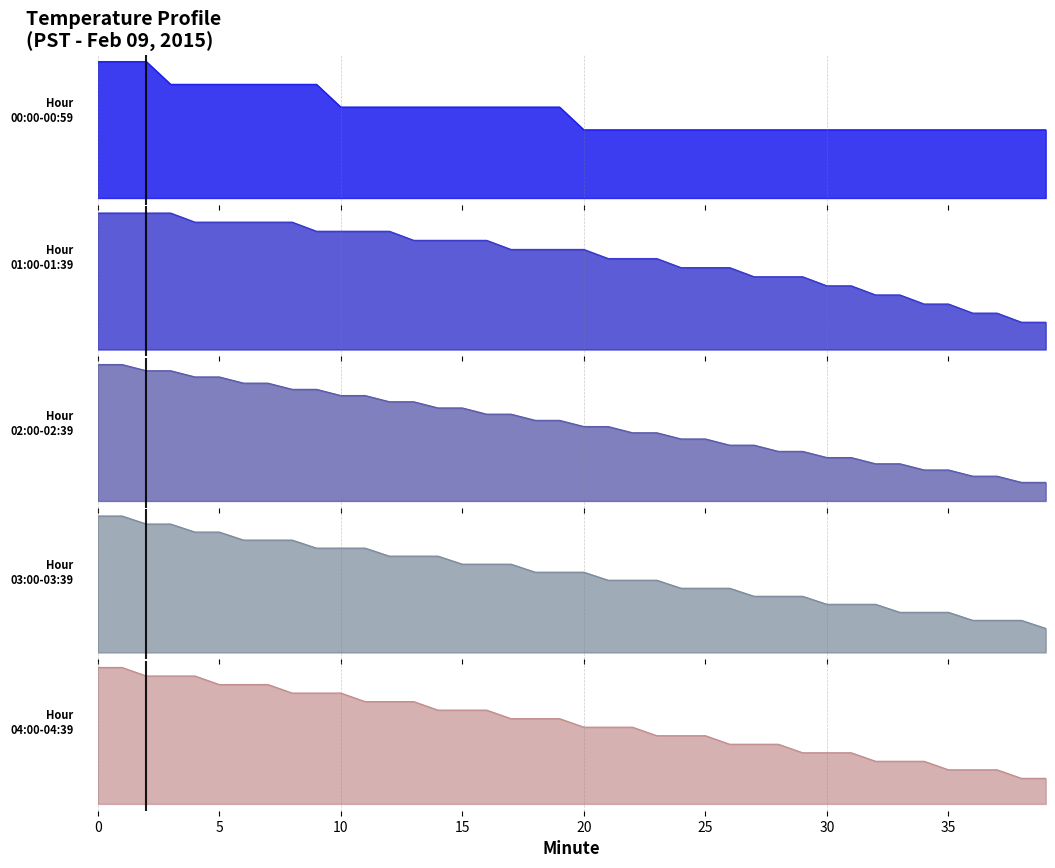

True or false: Hour 4 (04:00-04:39) and Hour 0 (00:00-00:59) intersect in this chart.

False